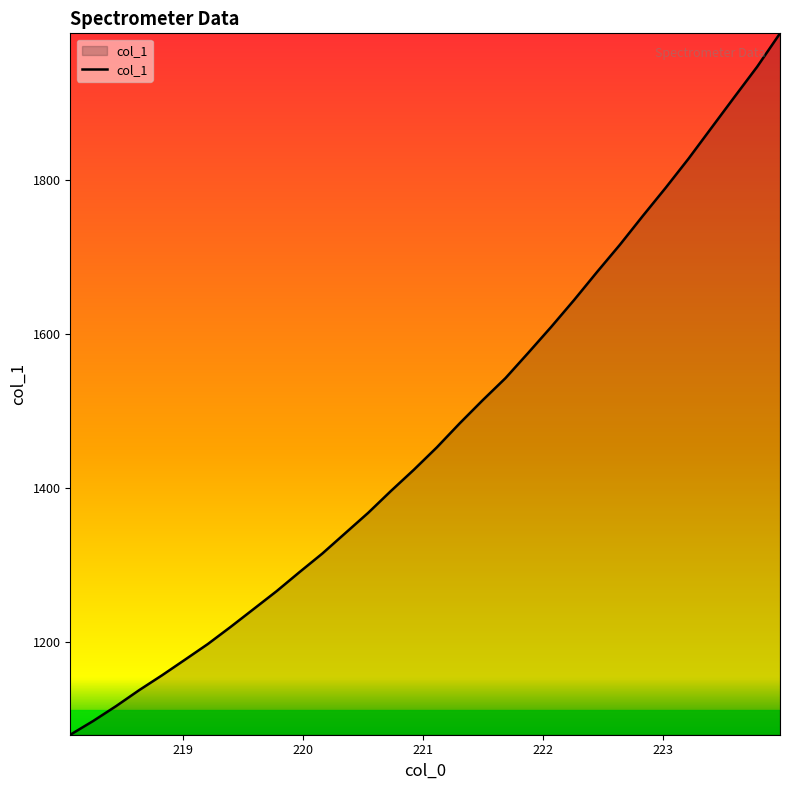

What is the difference between the maximum and minimum values?

910.4